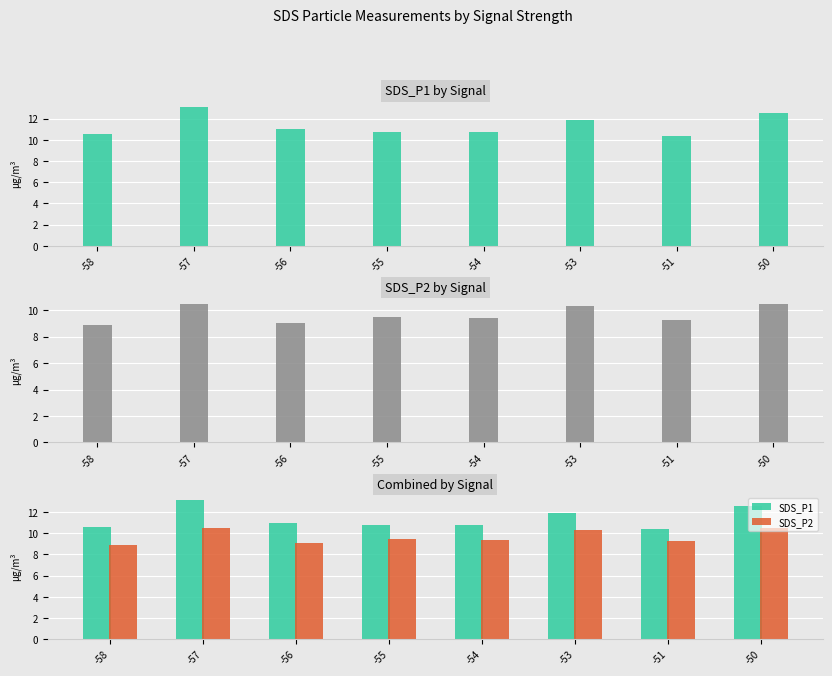

Rank the categories by SDS_P1 value from lowest to highest.

-51, -58, -54, -55, -56, -53, -50, -57